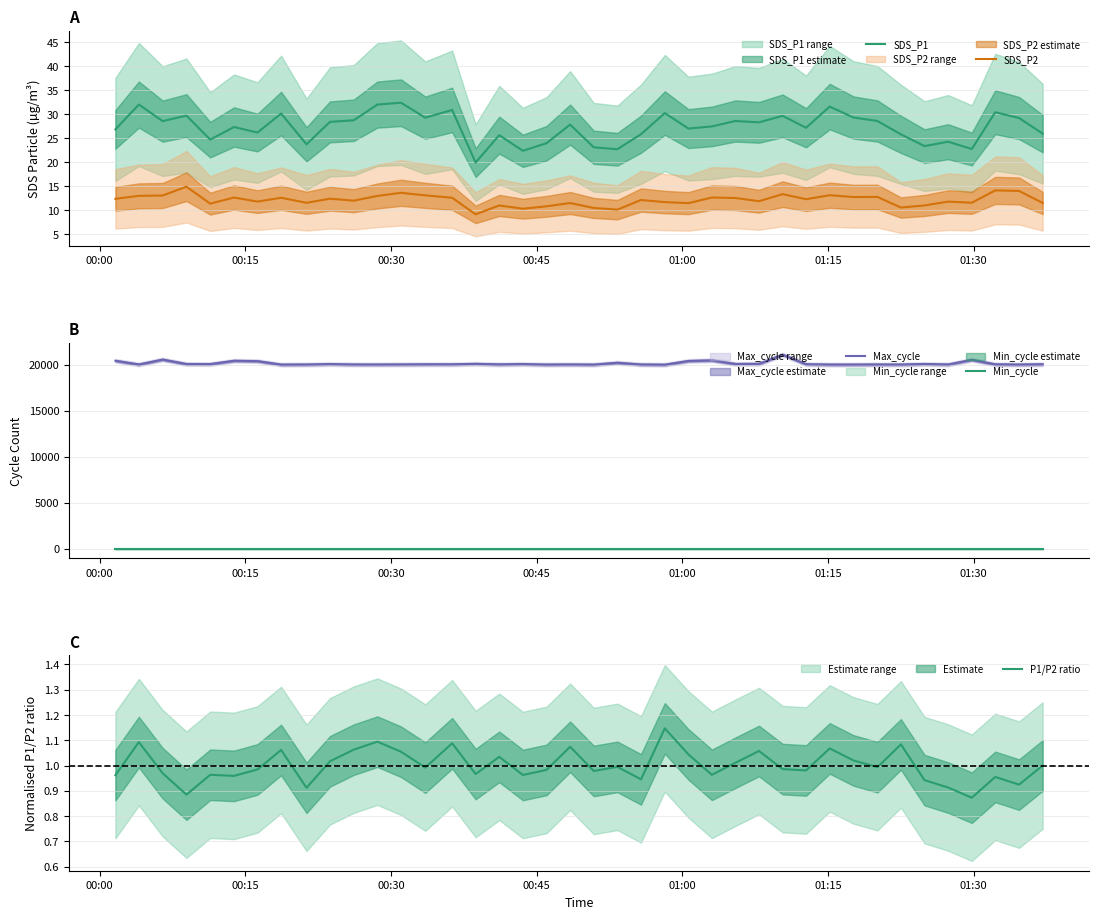

True or false: SDS_P2 and SDS_P1 cross at least once.

False